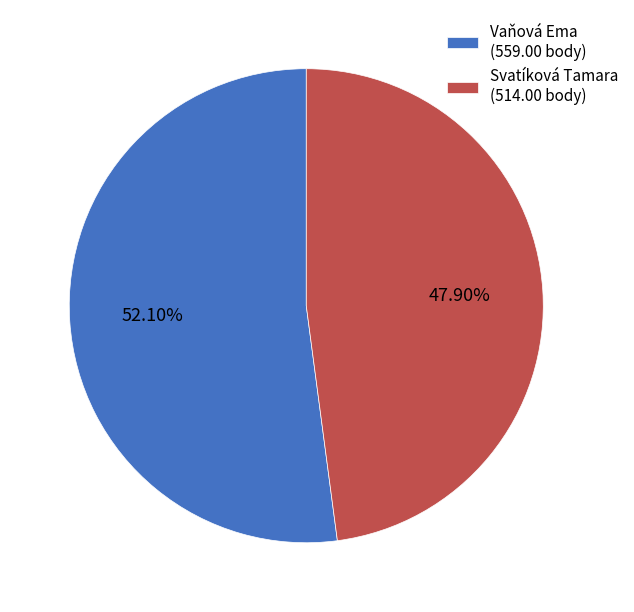

Count the number of slices in the pie.

2